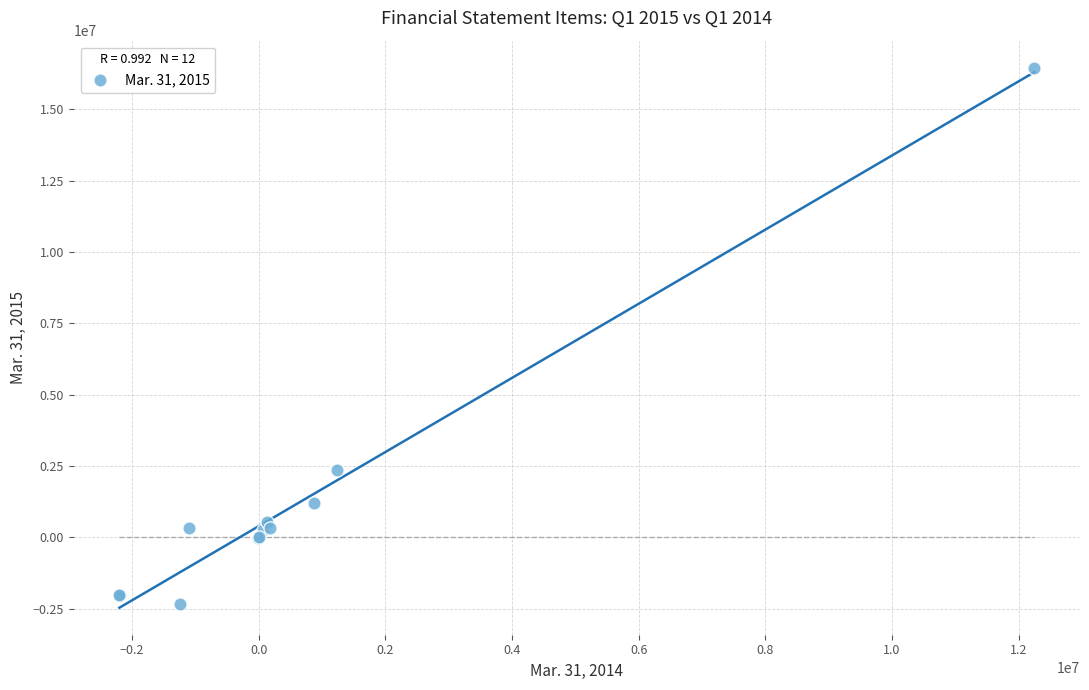

What Y value in the scatter plot is closest to 7055970?

2349876.0